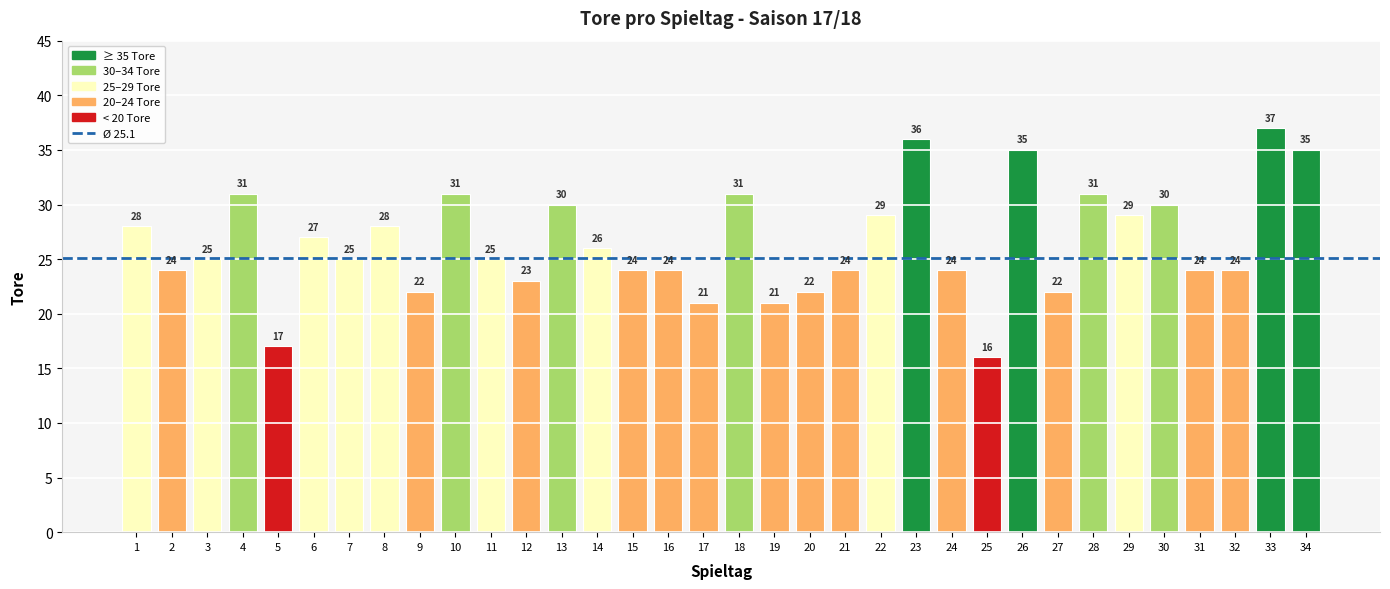

What is the maximum value shown in the chart?

37